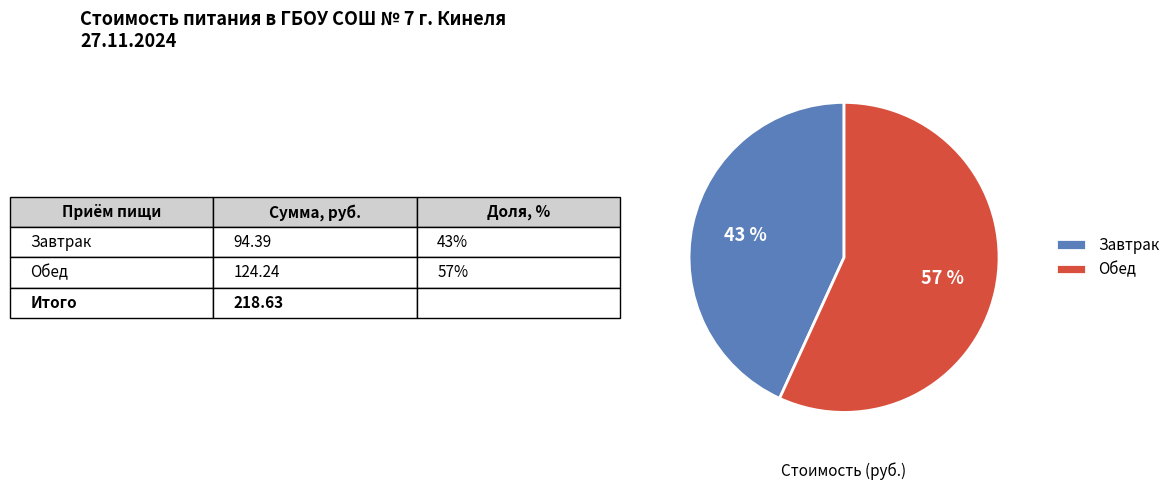

Rank the categories by value from lowest to highest.

Завтрак, Обед